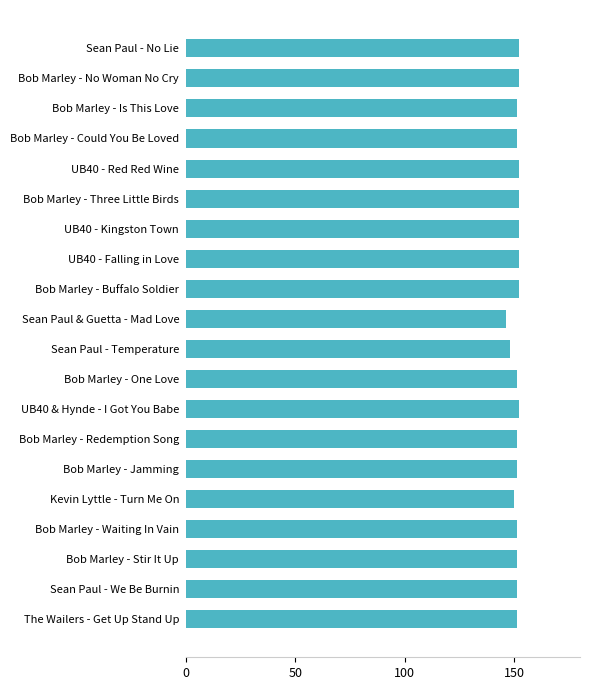

What is the change in value from Bob Marley - No Woman No Cry to Sean Paul & Guetta - Mad Love?

-6